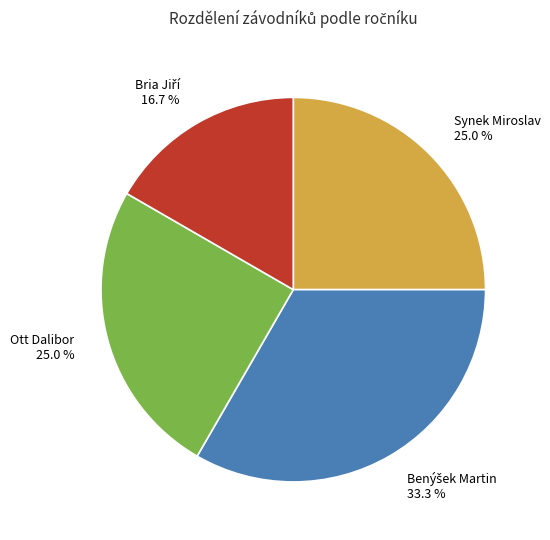

Is there any slice that represents more than half of the pie?

No